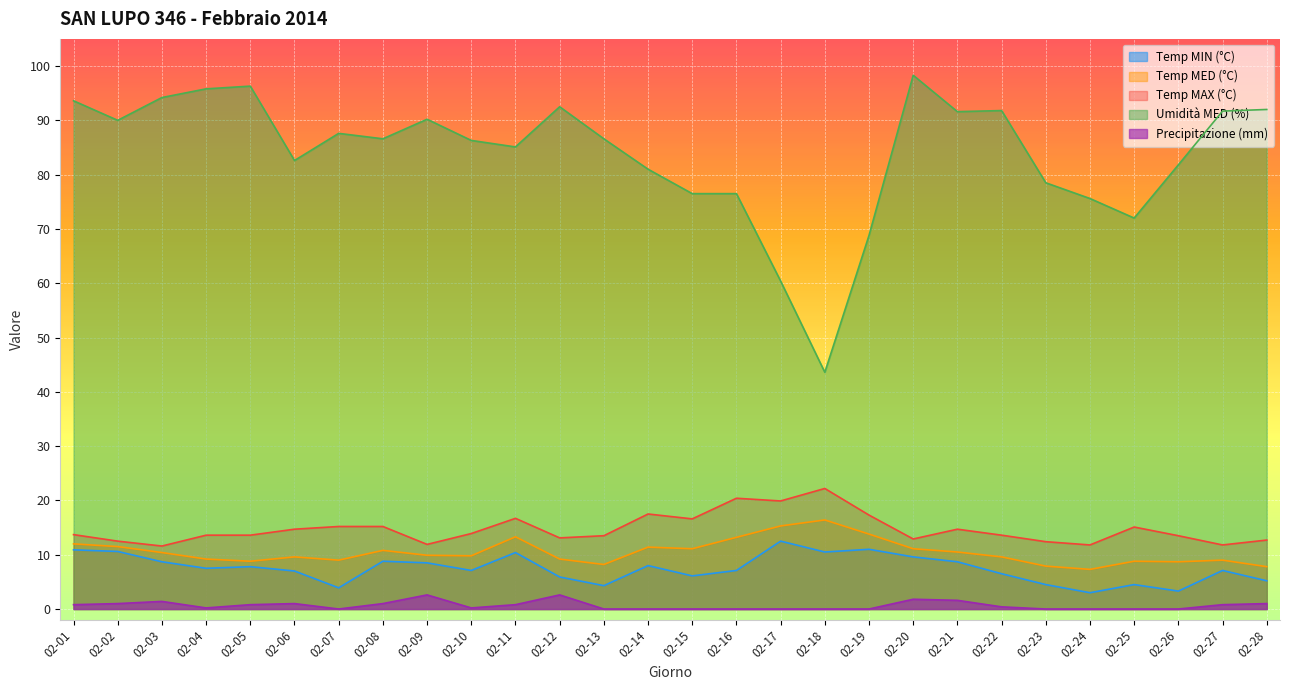

True or false: Umidità MED (%) and Temp MIN (°C) intersect in this chart.

False